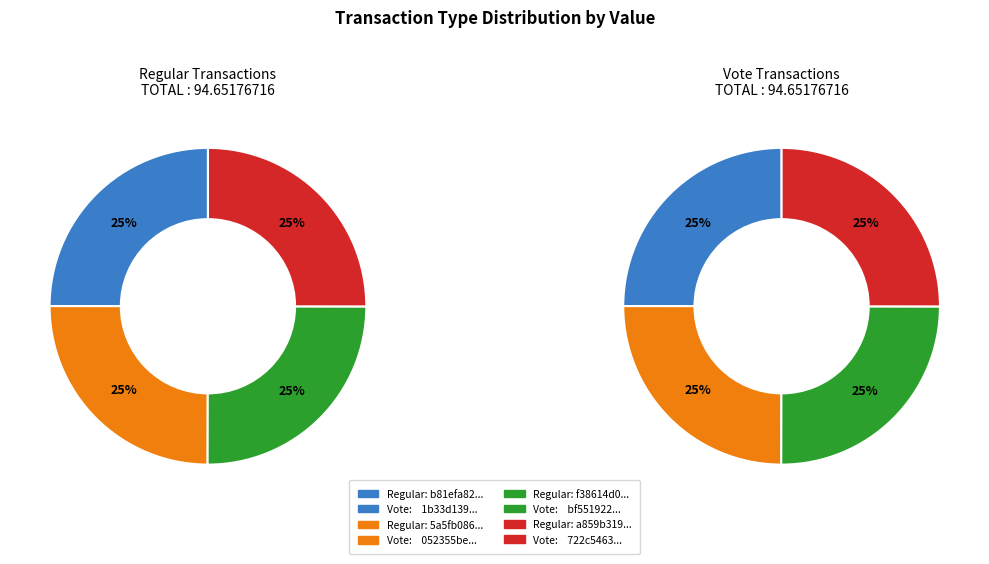

Which has a higher value, 1 or 0?

1